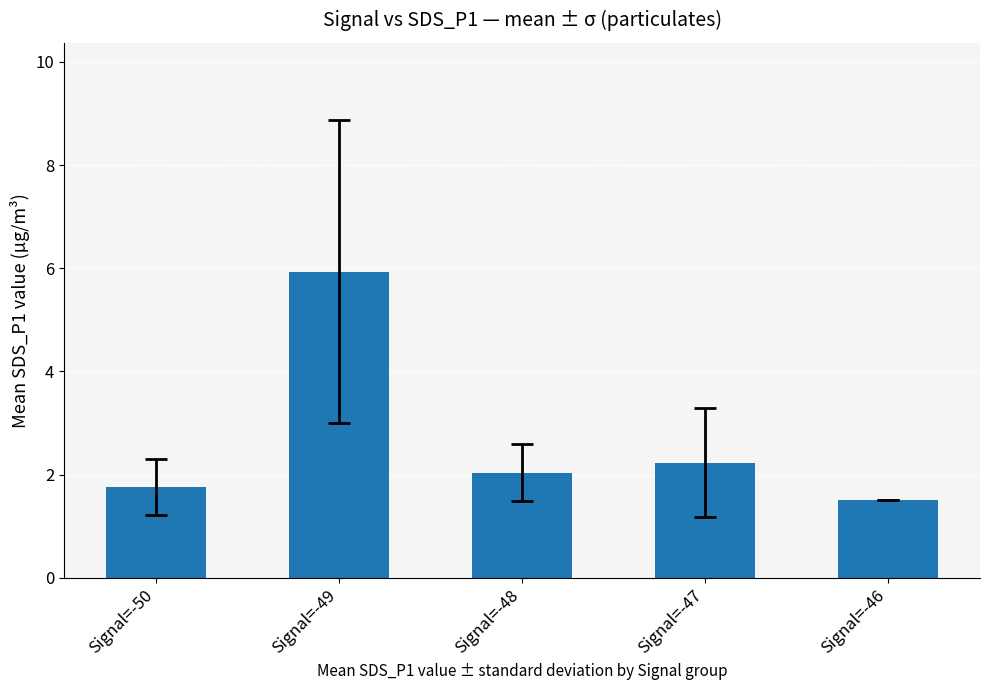

Approximately how many times larger is the value at Signal=-46 compared to Signal=-50?

0.8